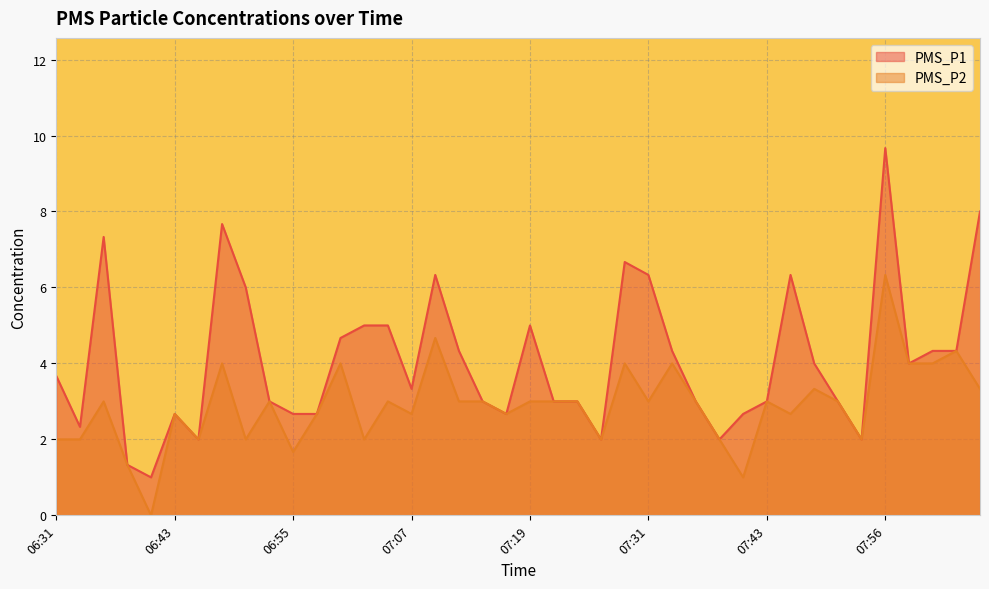

Which series changed the most between 07:36 and 07:41?

PMS_P2